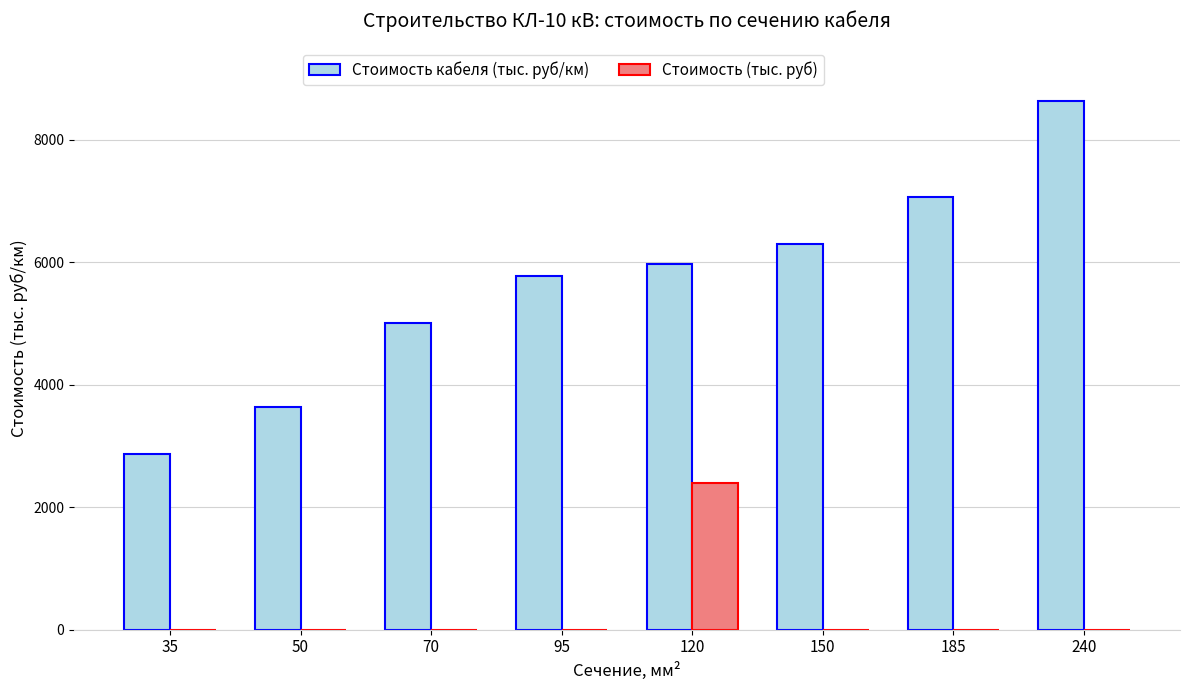

What is the sum of all Стоимость кабеля (тыс. руб/км) values?

45237.6